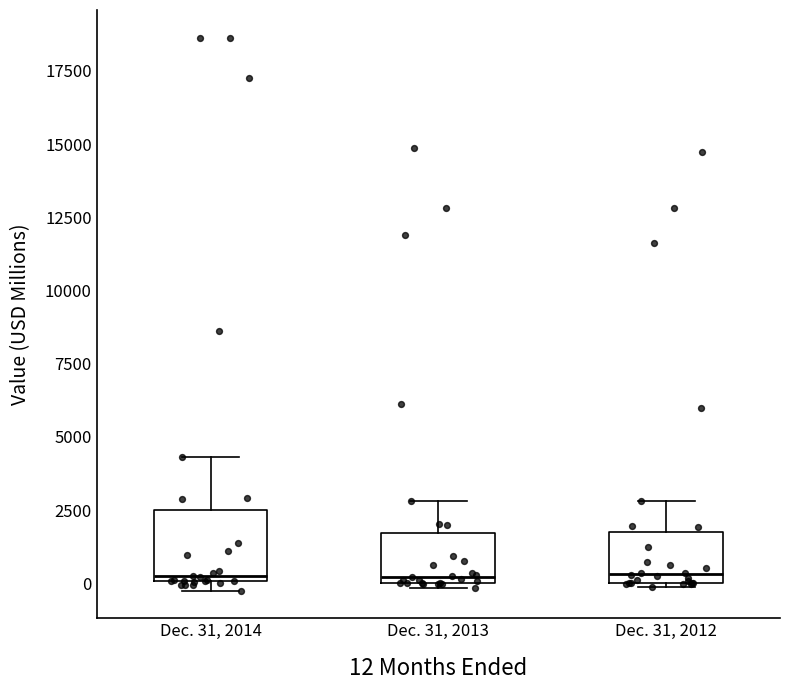

Where does the upper whisker of the box for Dec. 31, 2014 end on the y-axis? The values are not printed on the chart, so give them approximately, as read against the axis.

4500